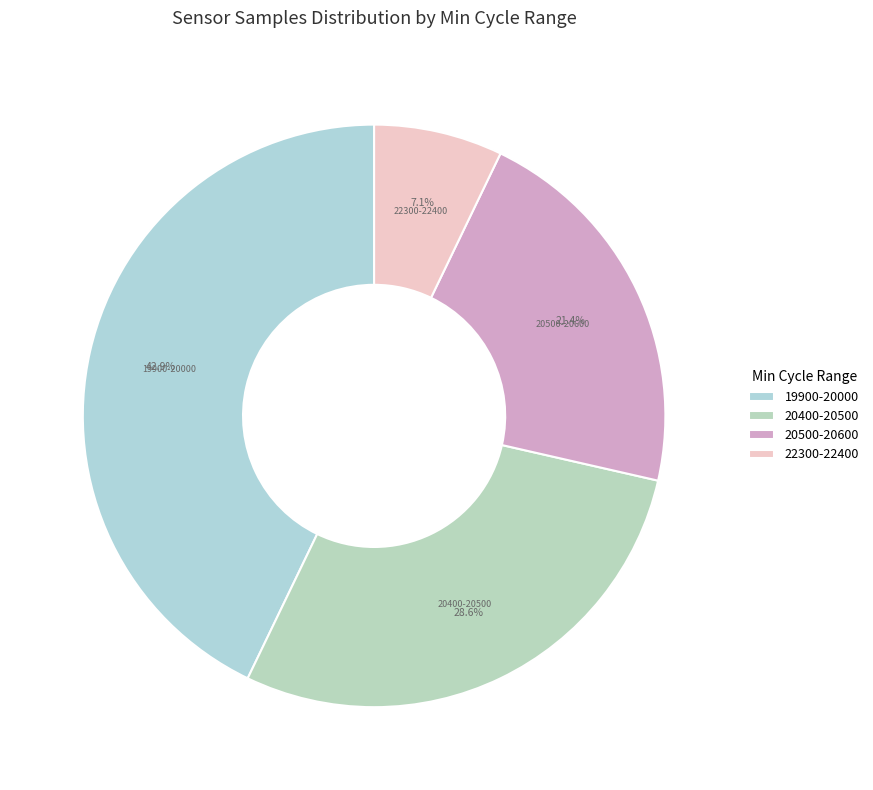

Does any single category account for the majority?

No